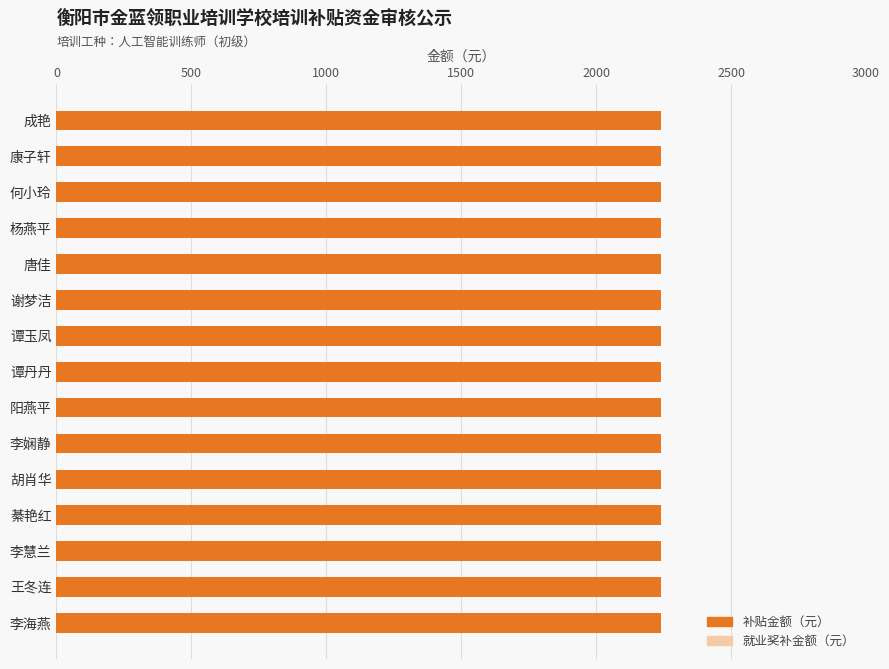

Reading left to right, what are all the values shown in this chart?

补贴金额（元）: 成艳=2240	康子轩=2240	何小玲=2240	杨燕平=2240	唐佳=2240	谢梦洁=2240	谭玉凤=2240	谭丹丹=2240	阳燕平=2240	李娴静=2240	胡肖华=2240	綦艳红=2240	李慧兰=2240	王冬连=2240	李海燕=2240
就业奖补金额（元）: 成艳=0	康子轩=0	何小玲=0	杨燕平=0	唐佳=0	谢梦洁=0	谭玉凤=0	谭丹丹=0	阳燕平=0	李娴静=0	胡肖华=0	綦艳红=0	李慧兰=0	王冬连=0	李海燕=0